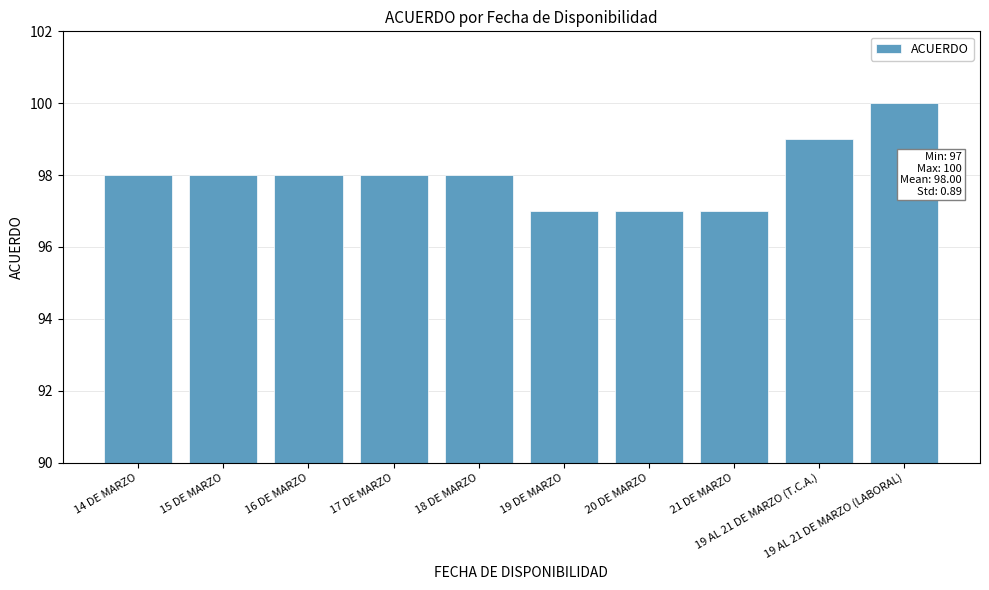

What is the maximum value shown in the chart?

100